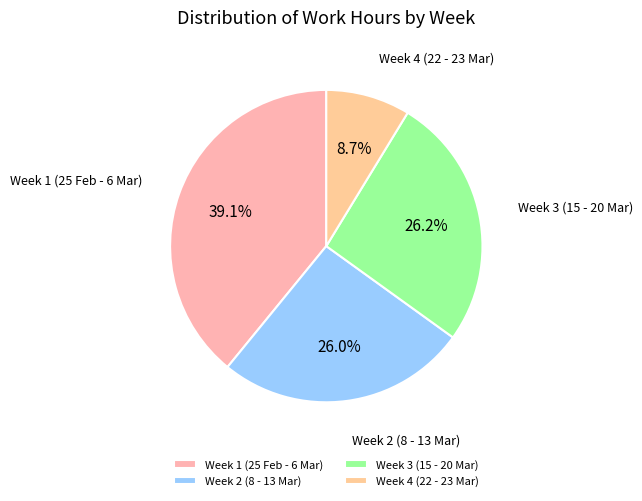

Between Week 1 (25 Feb - 6 Mar) and Week 4 (22 - 23 Mar), which is larger?

Week 1 (25 Feb - 6 Mar)